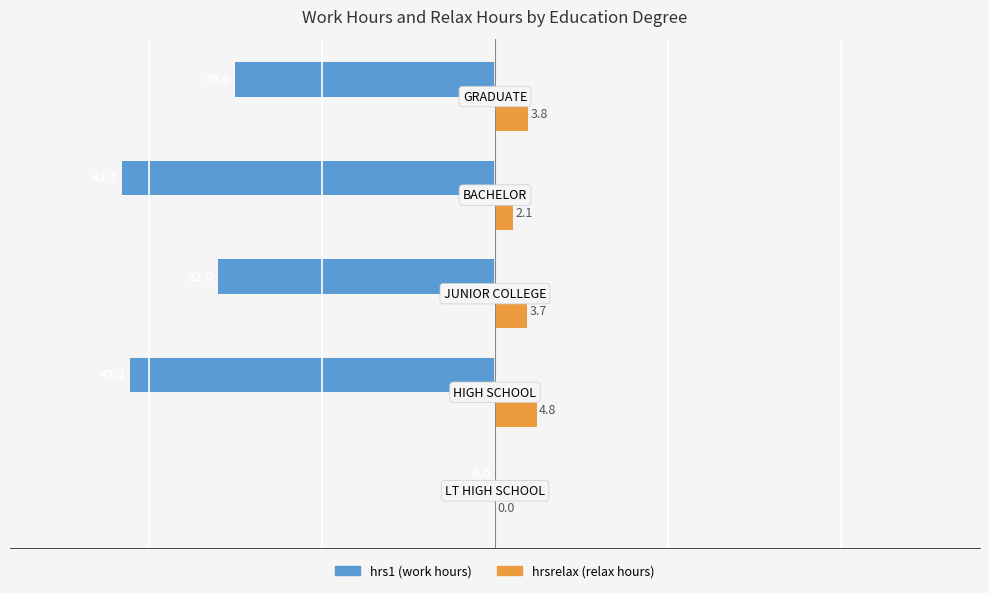

Which series has the largest total across all categories?

hrsrelax (relax hours)